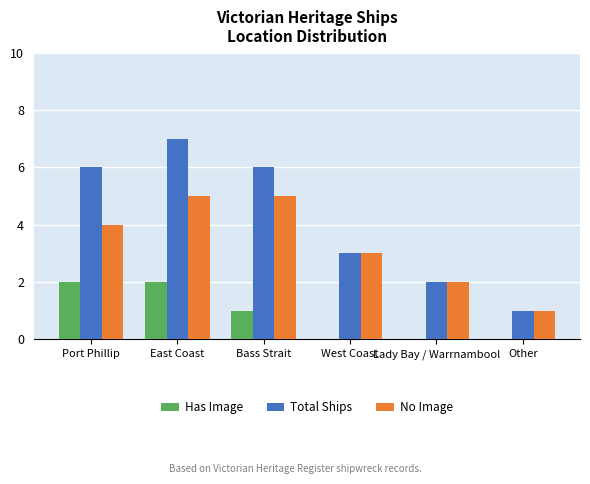

What is the highest value of the Has Image series?

2